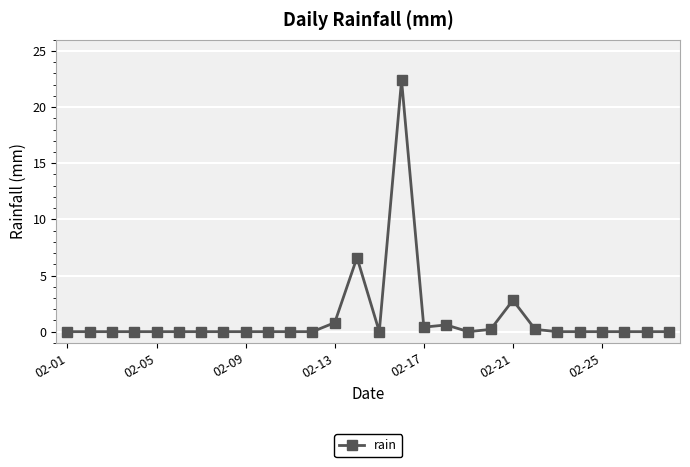

What is the difference between the second highest and second lowest values?

6.6